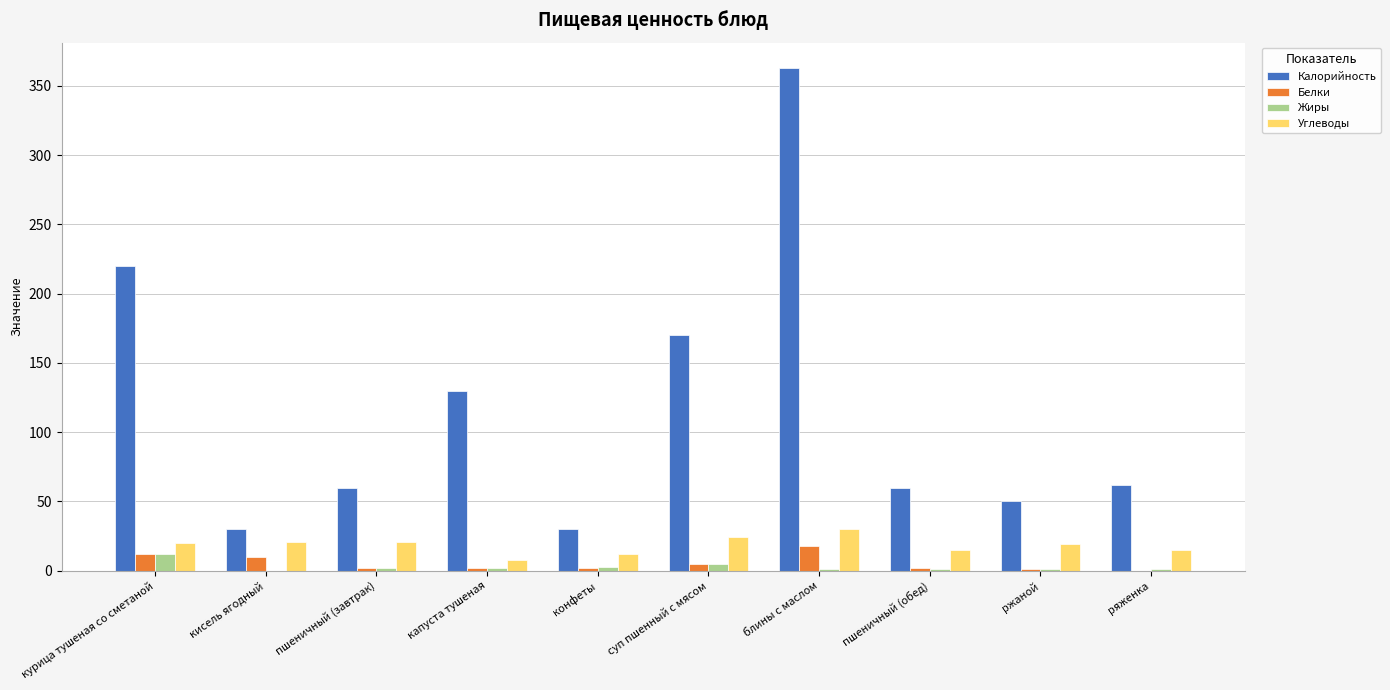

Between пшеничный (завтрак) and капуста тушеная, which series saw the biggest shift?

Калорийность